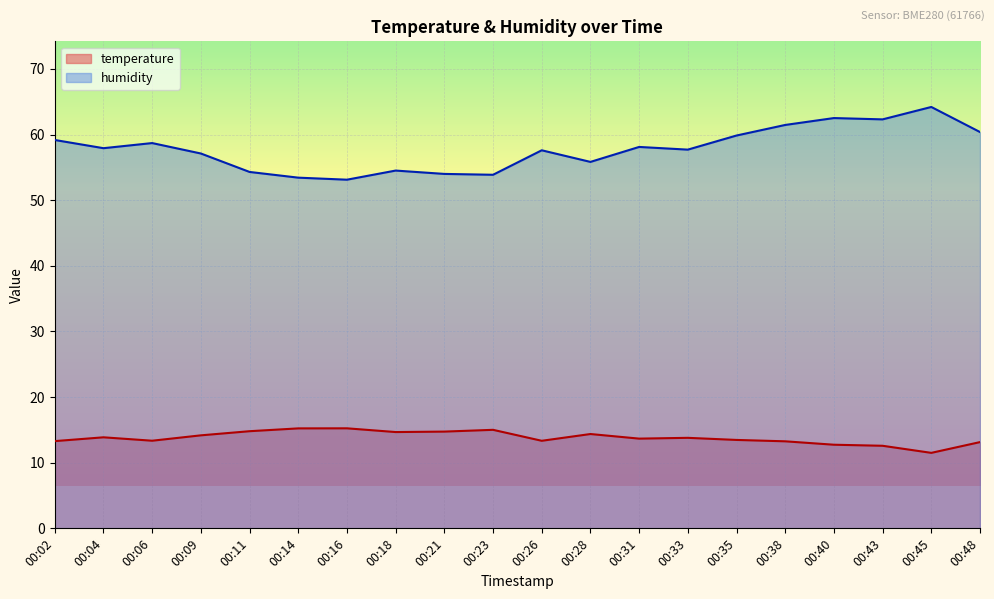

List the series in order of their overall mean, highest first.

humidity, temperature